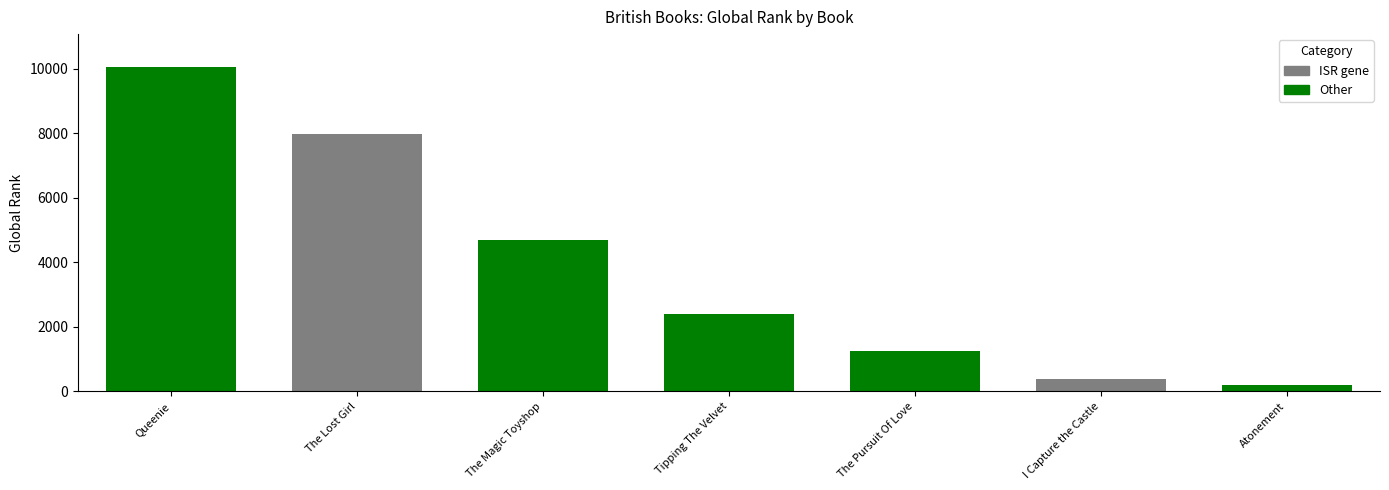

What is the smallest value displayed?

209